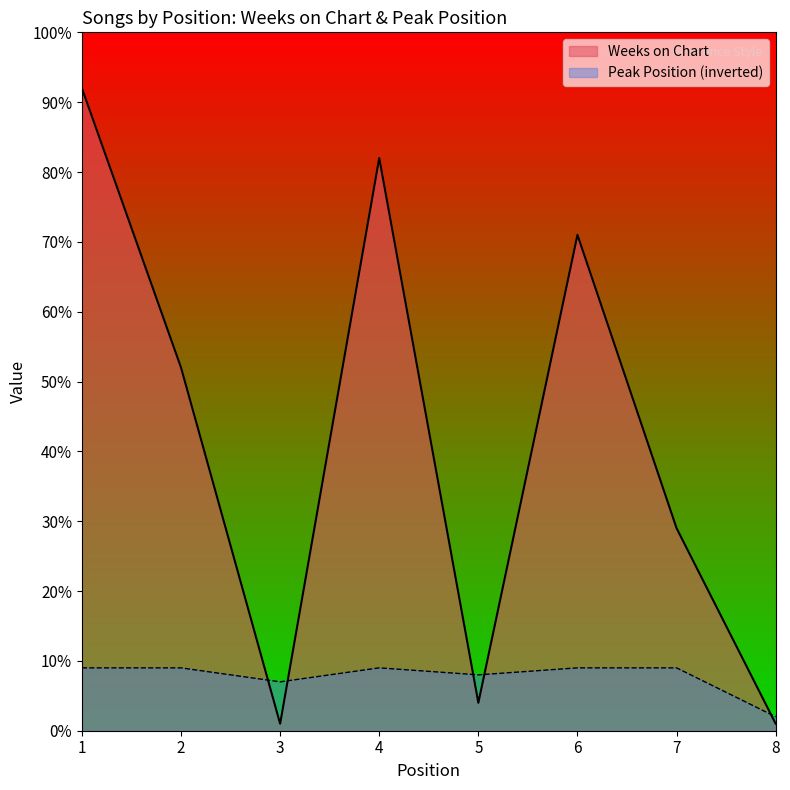

List the labels in order of Peak Position value, smallest first.

8, 3, 5, 1, 2, 4, 6, 7